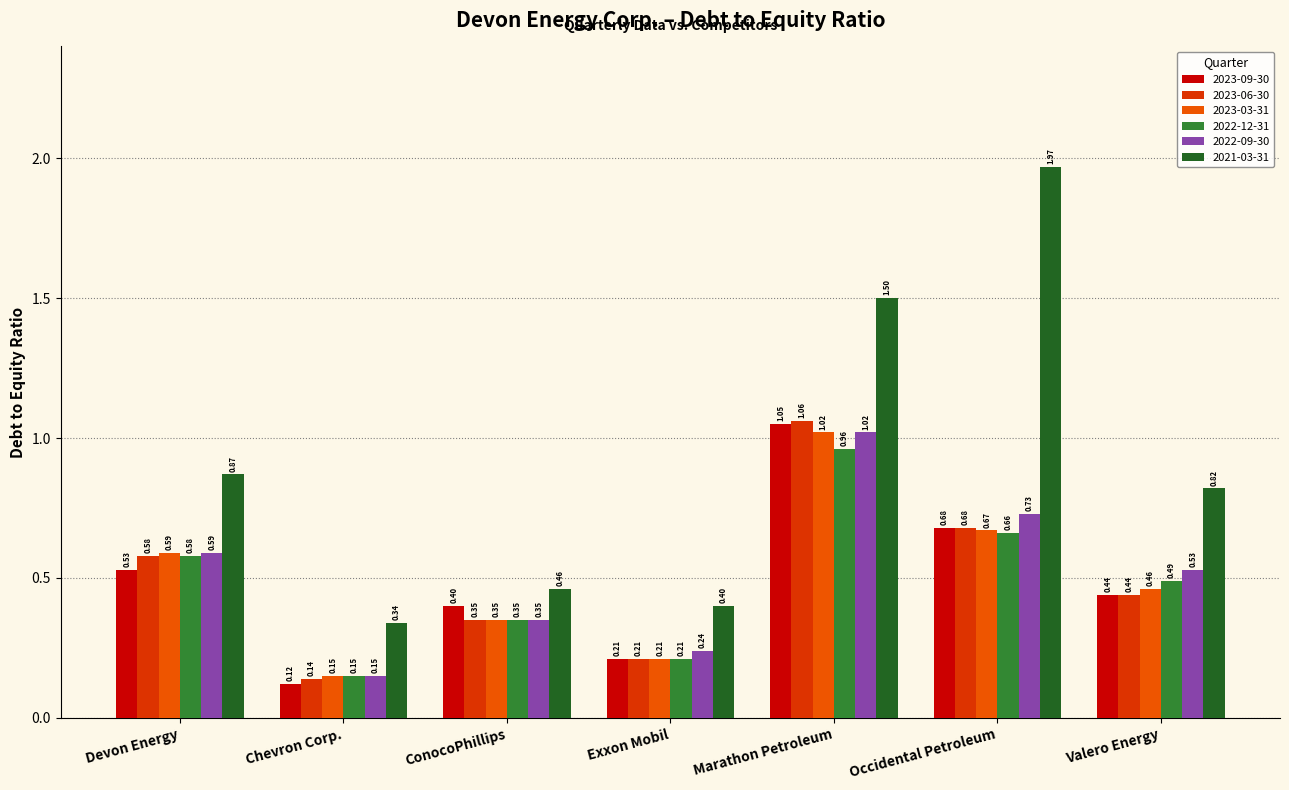

Are the bars grouped side by side (vs. stacked)?

Yes